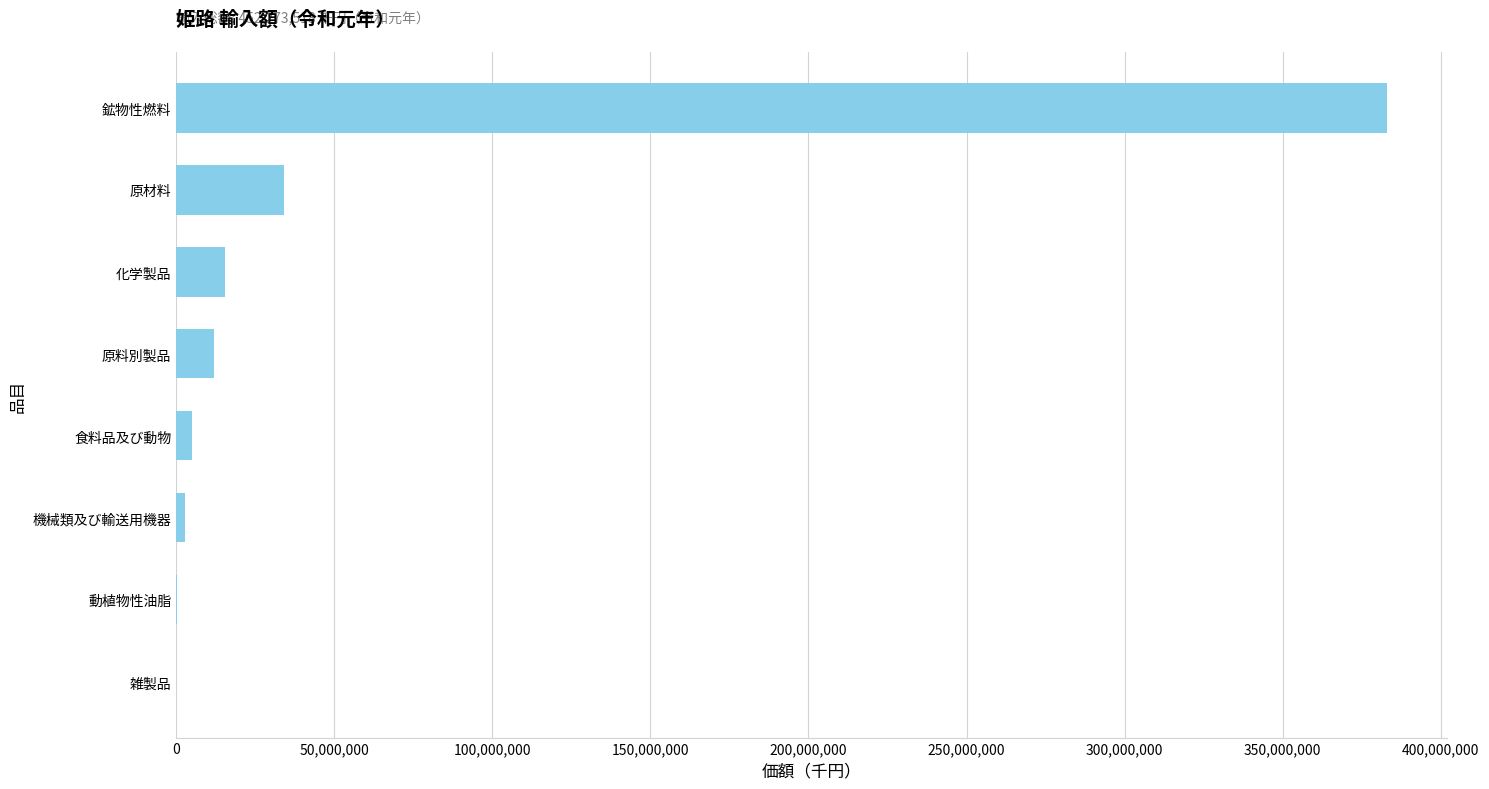

The value at 原材料 is 52118716. True or false?

False